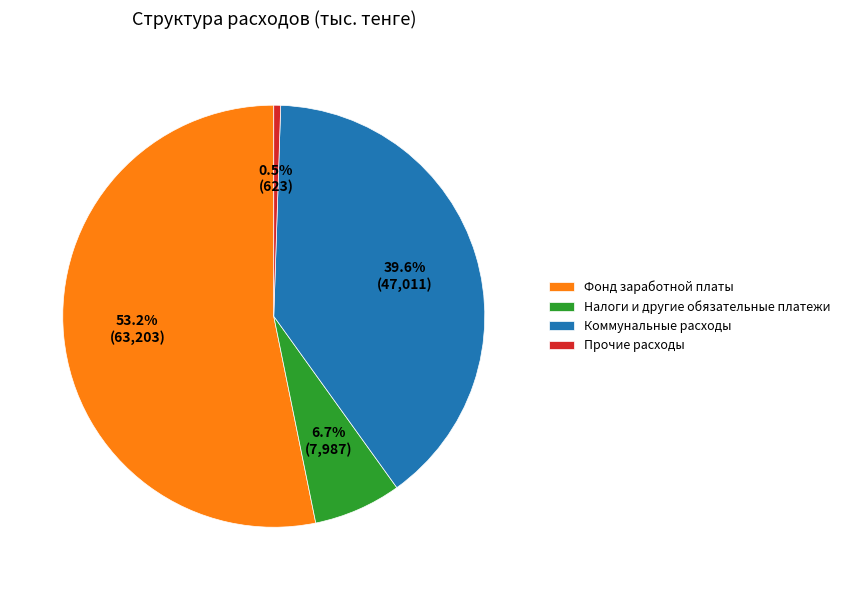

Does any single category account for the majority?

Yes